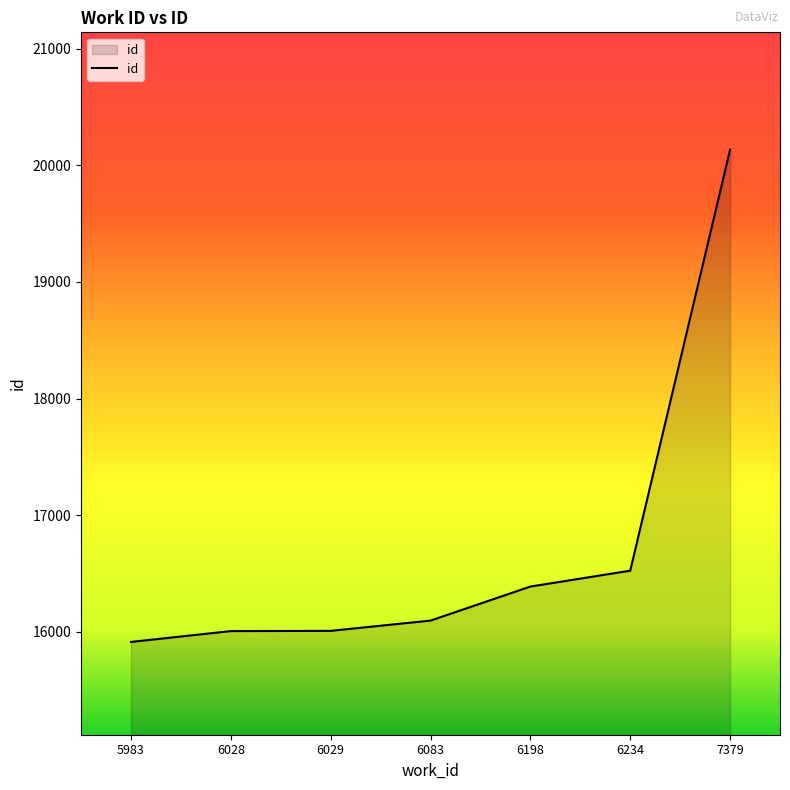

What is the difference between the second highest and minimum values?

611